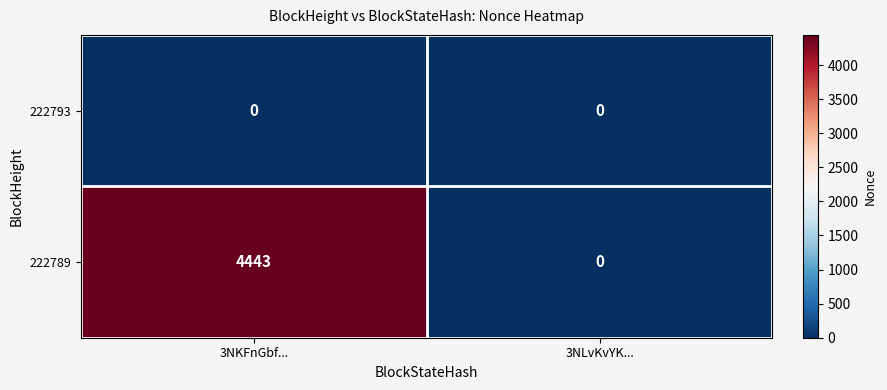

List the series in order of their peak value, lowest first.

222793, 222789